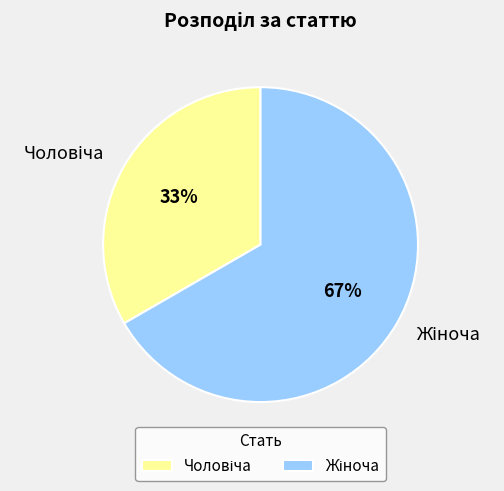

Does any single category account for the majority?

Yes